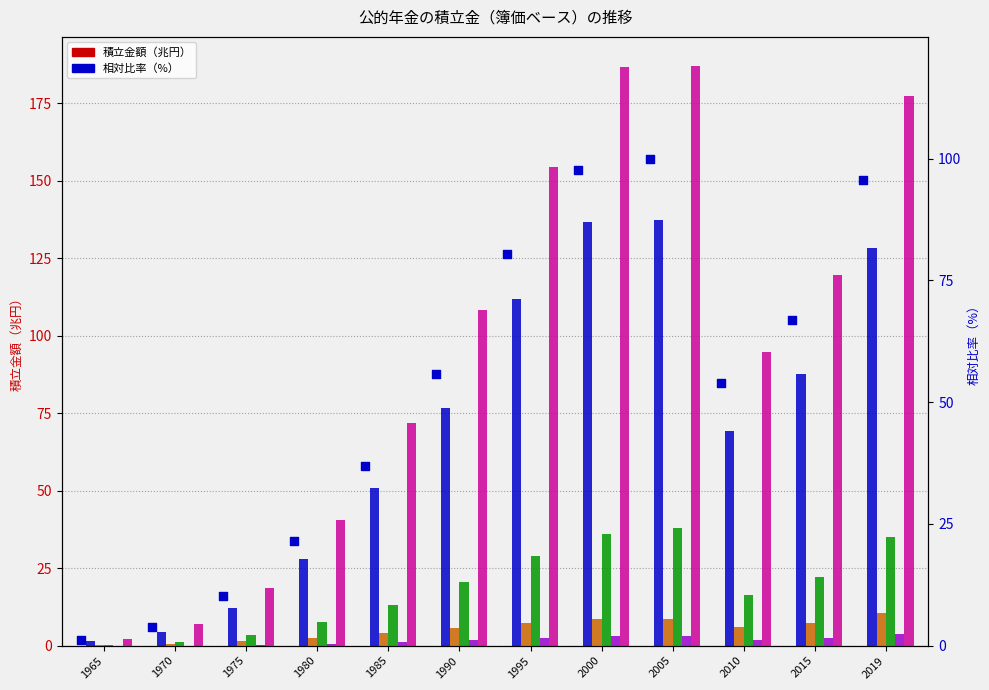

Is the value of 厚生年金勘定 at 2005 greater than the value of 公的年金計 at 2019?

Yes